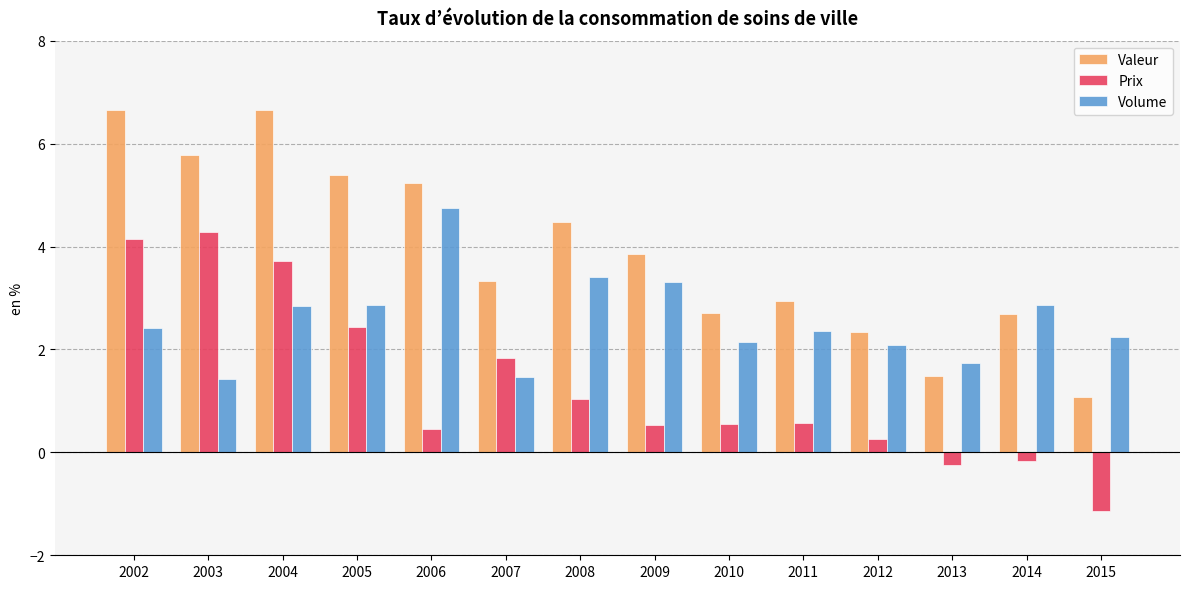

Count the number of data series in this chart.

3